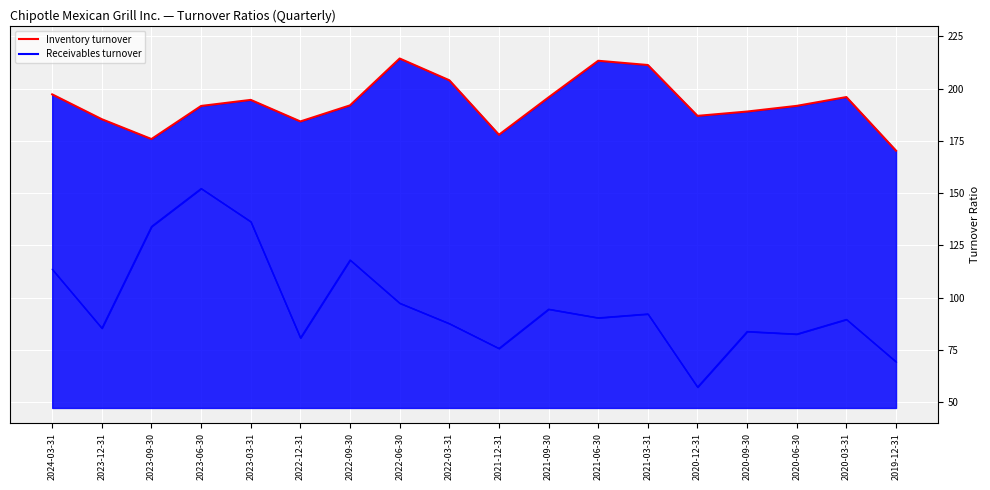

Which category has the lowest value across all series?

2020-12-31